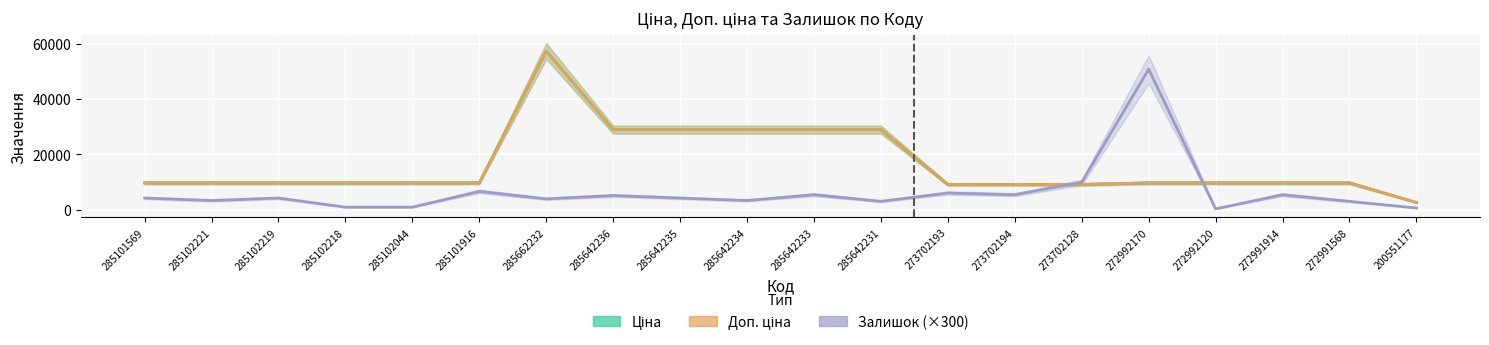

True or false: Залишок (×300) has more than 0 interior local peaks.

True